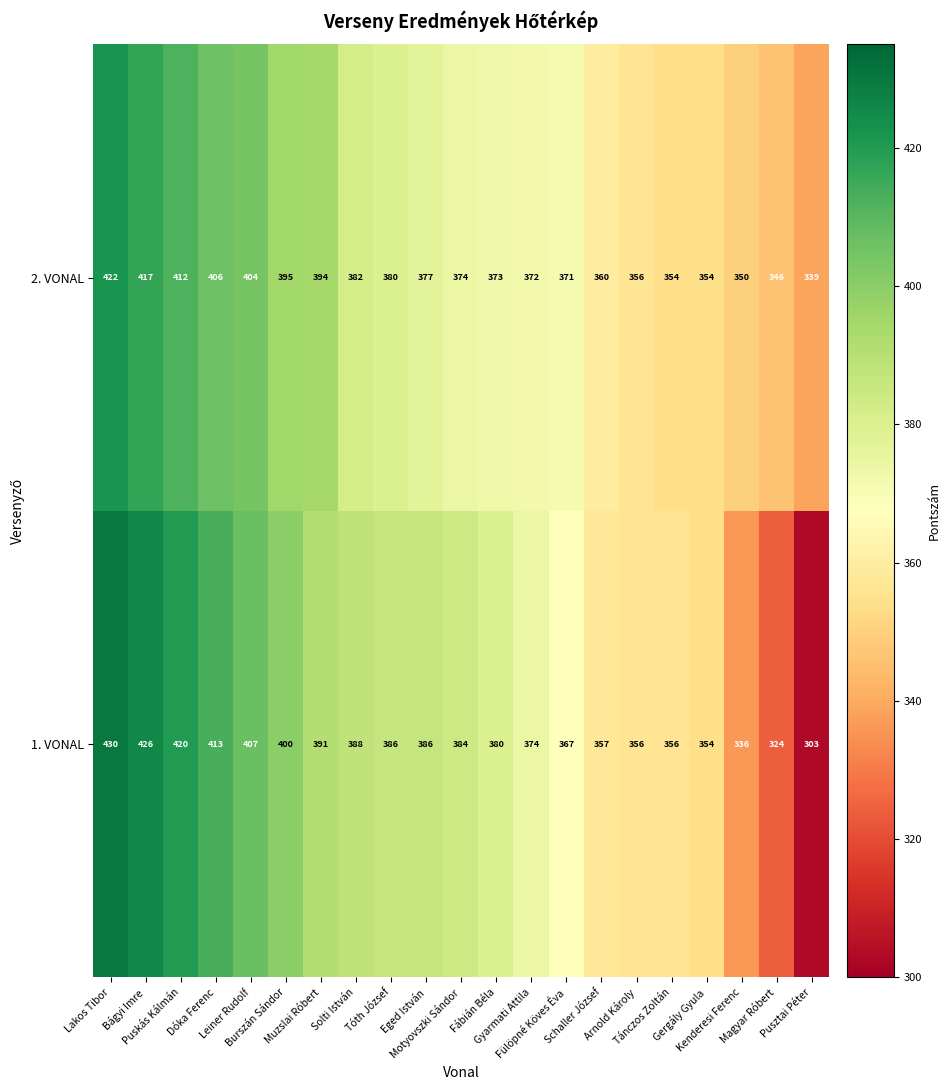

At how many categories does at least one series exceed 338?

21